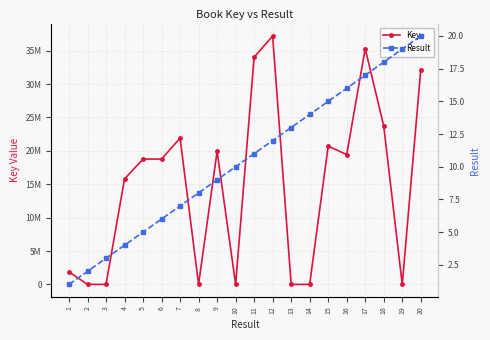

Which series has the widest spread of values?

Key